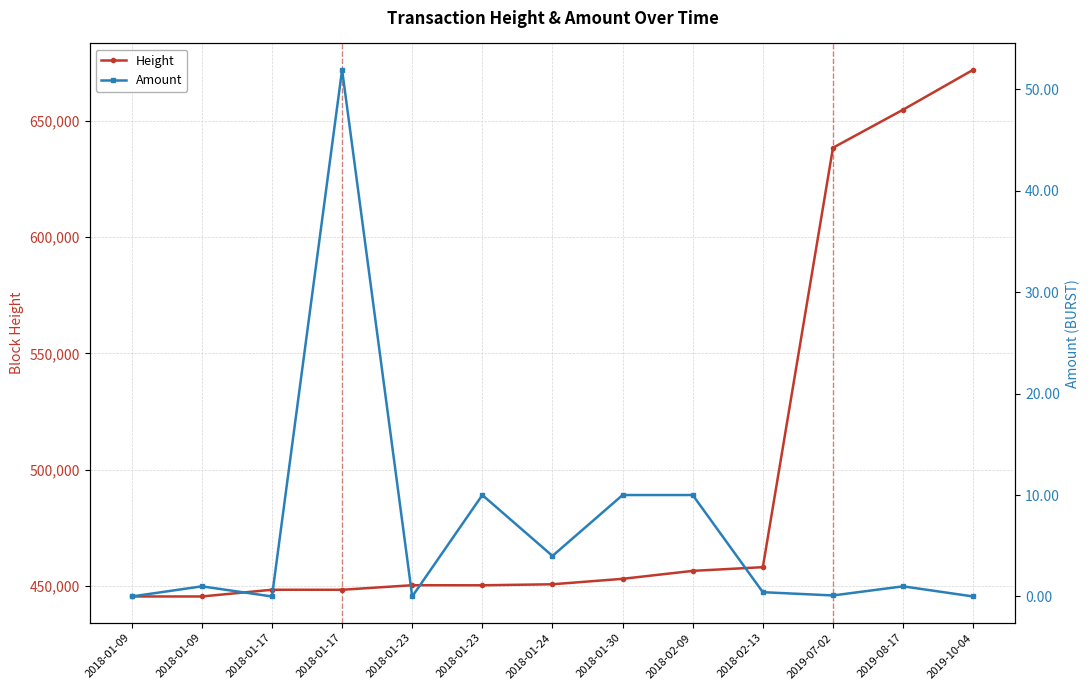

Is the value of Height at 2018-01-30 greater than the value of Amount at 2018-01-17?

Yes